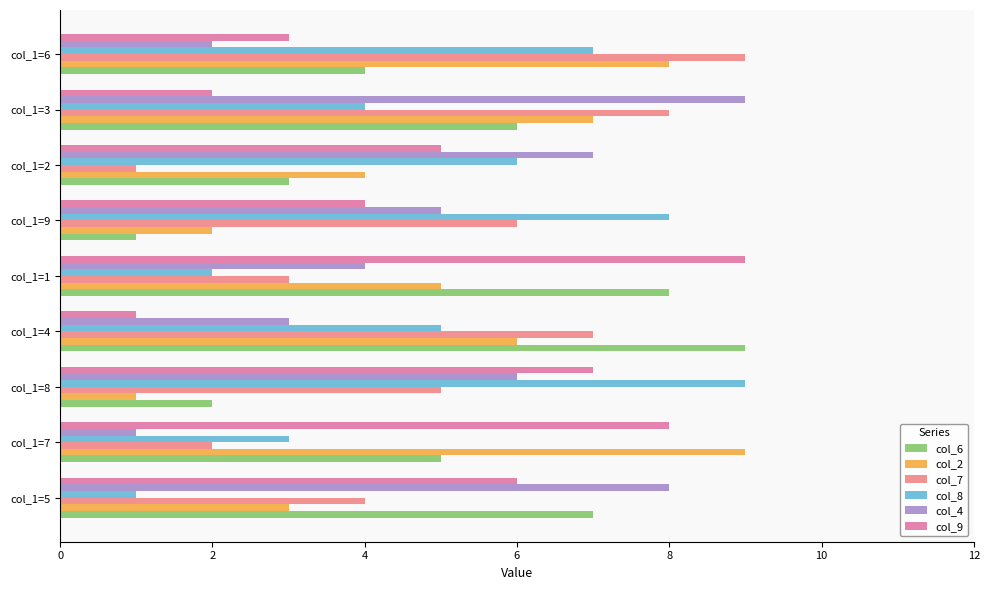

Where is col_2 nearest to the value 5?

col_1=1